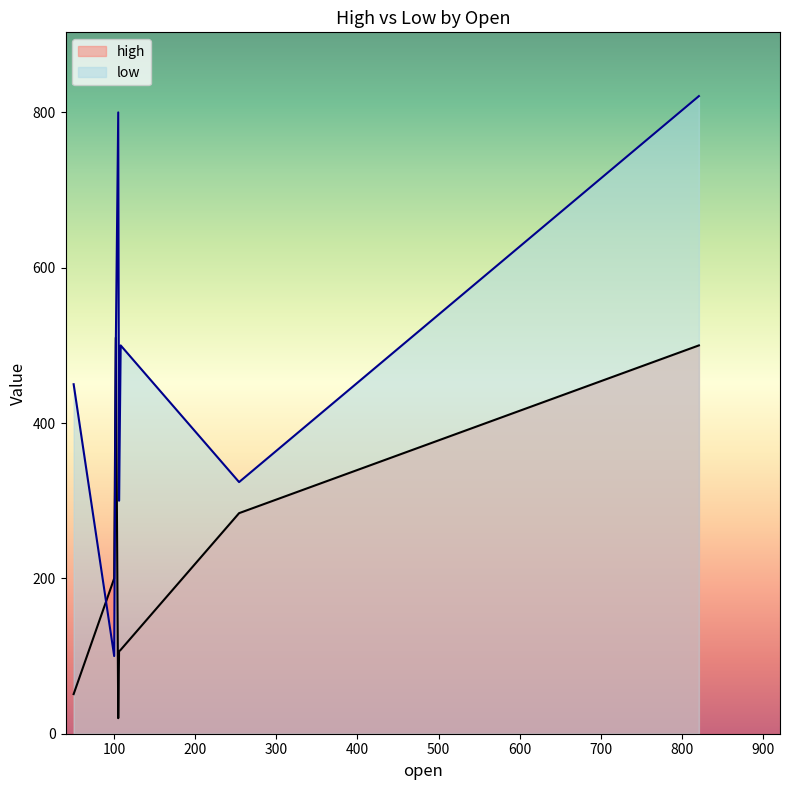

What is the difference between the second highest and minimum values in the high series?

480